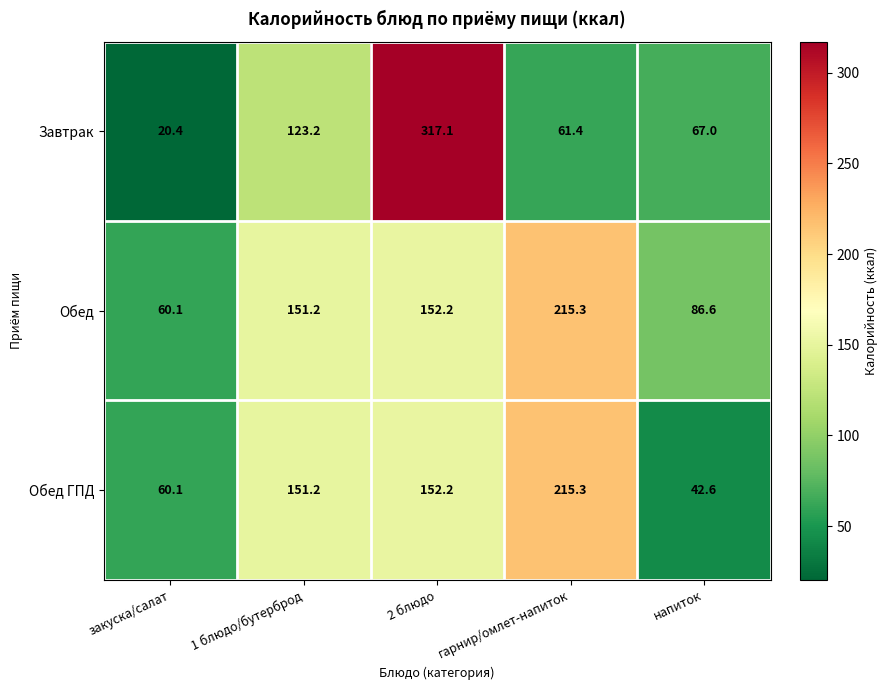

Reading left to right, extract all data points from this chart.

Завтрак: 20.4	123.2	317.1	61.4	67.0
Обед: 60.1	151.2	152.2	215.3	86.6
Обед ГПД: 60.1	151.2	152.2	215.3	42.6